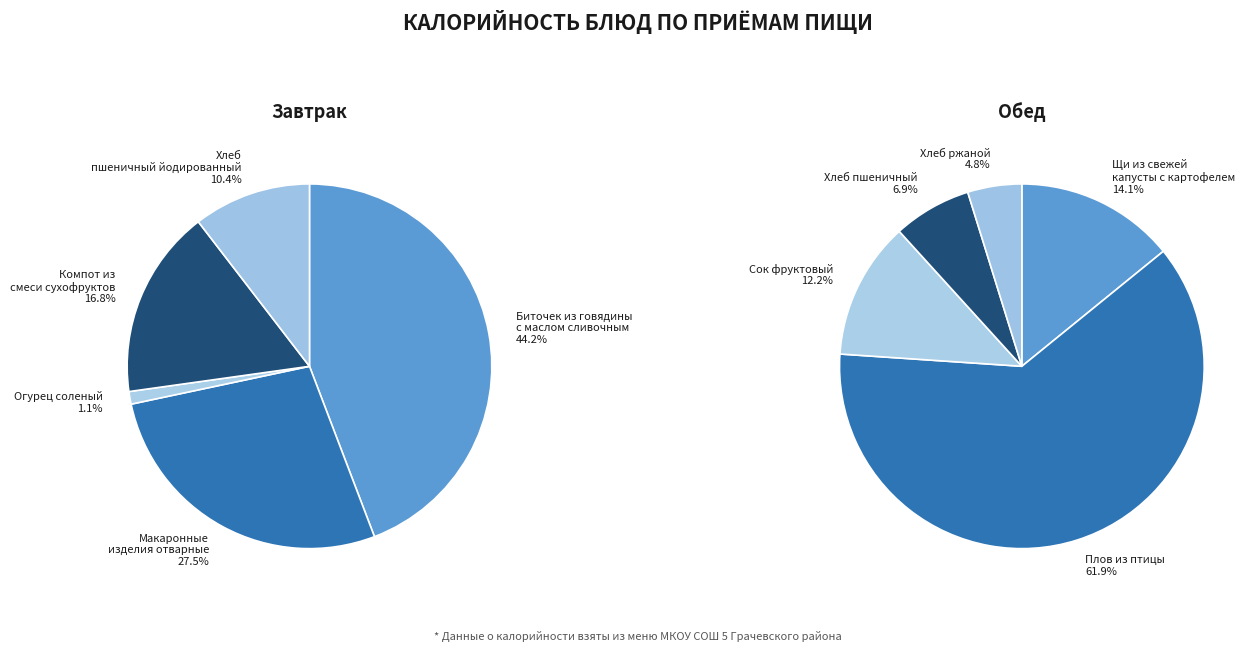

True or false: 4 accounts for 17% of the total.

False